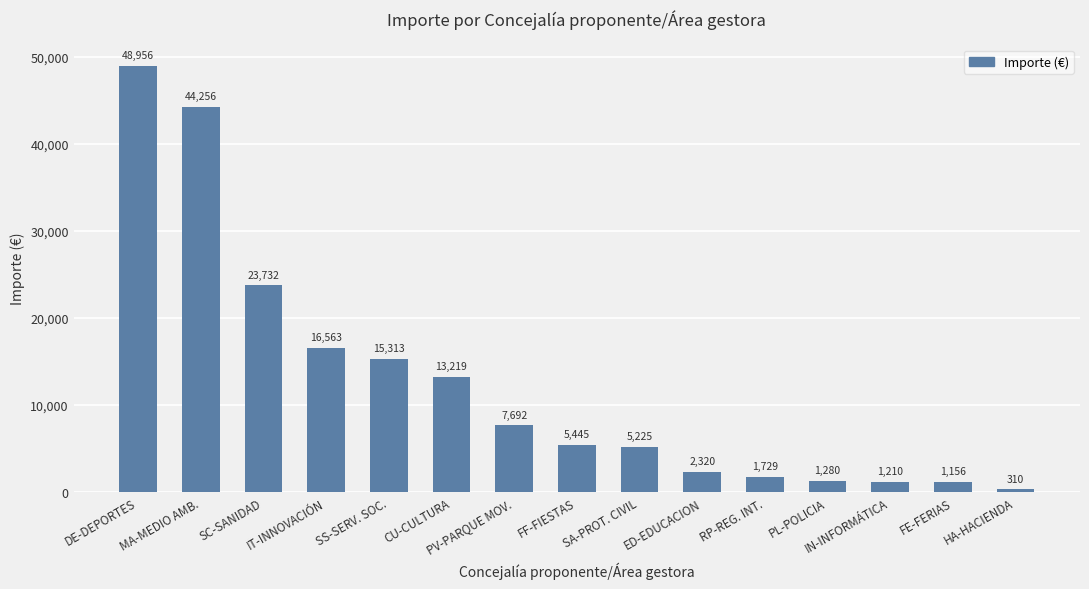

What is the approximate value at DE-DEPORTES?

48955.7